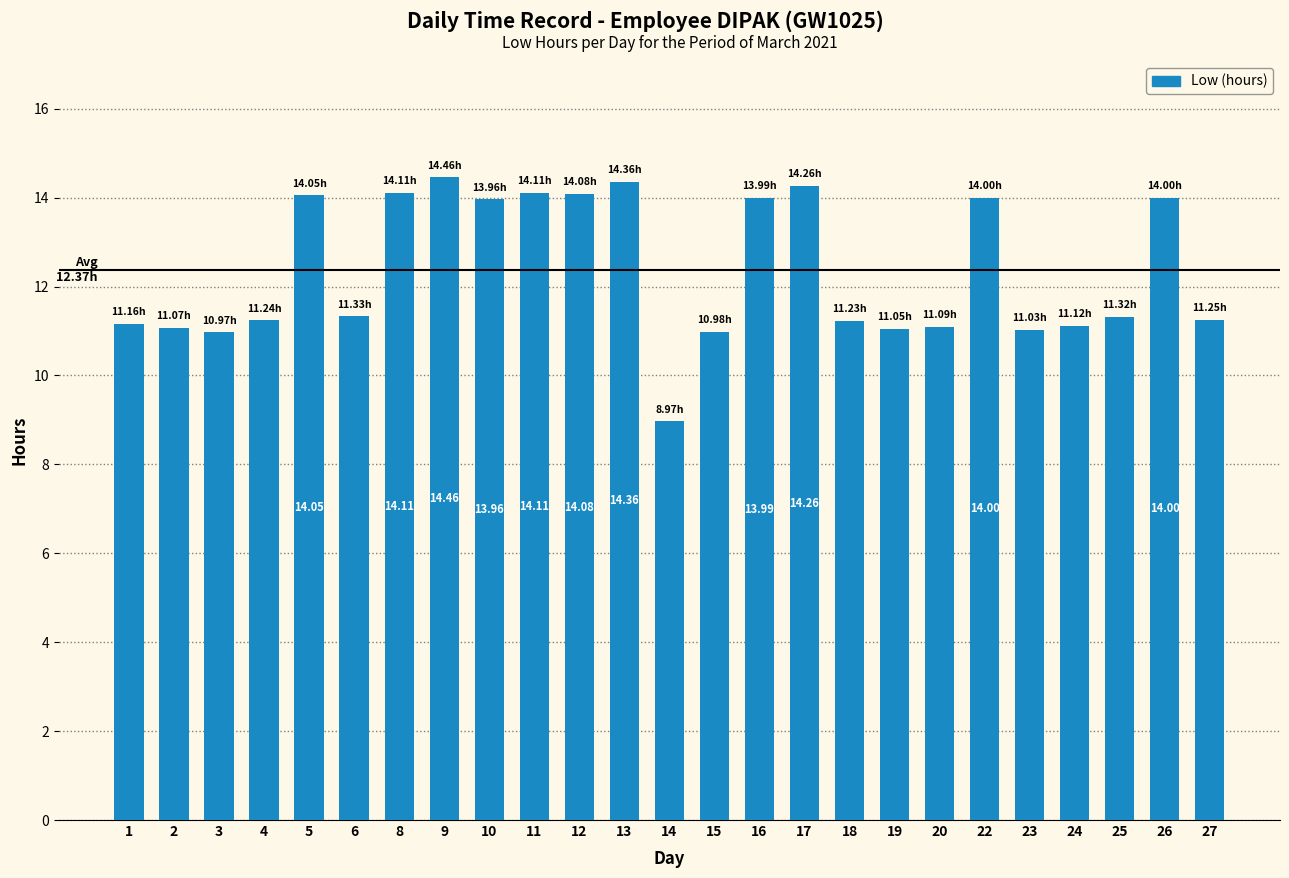

What is the maximum value shown in the chart?

14.5